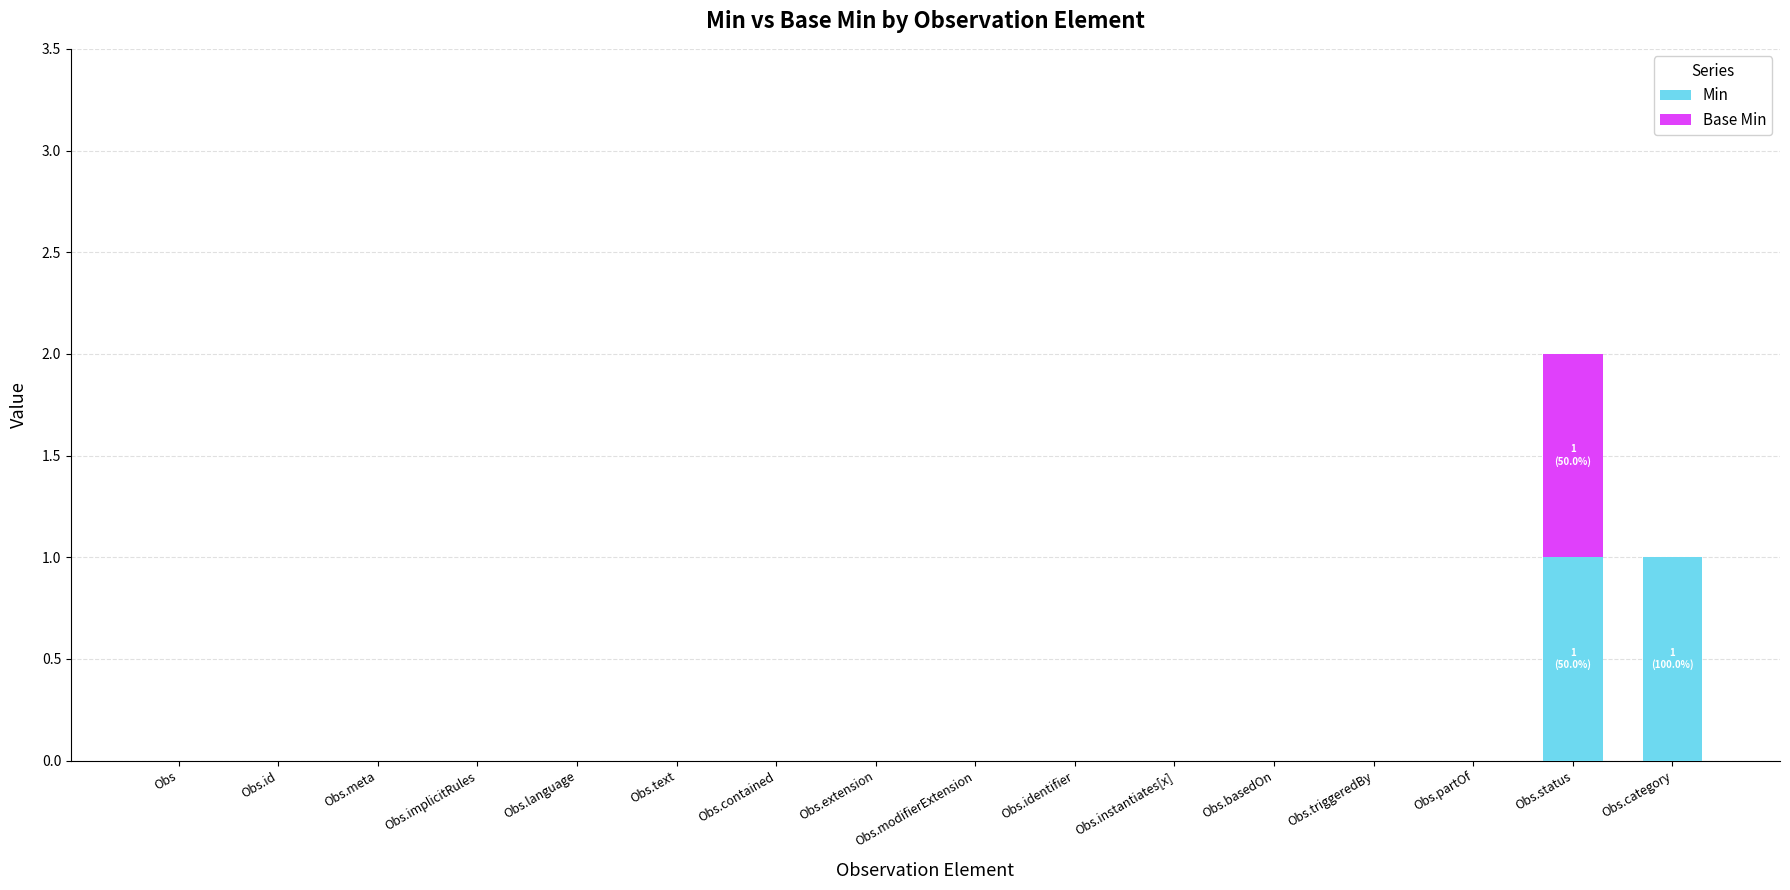

Is it true that Min equals -1 at Obs.extension?

False